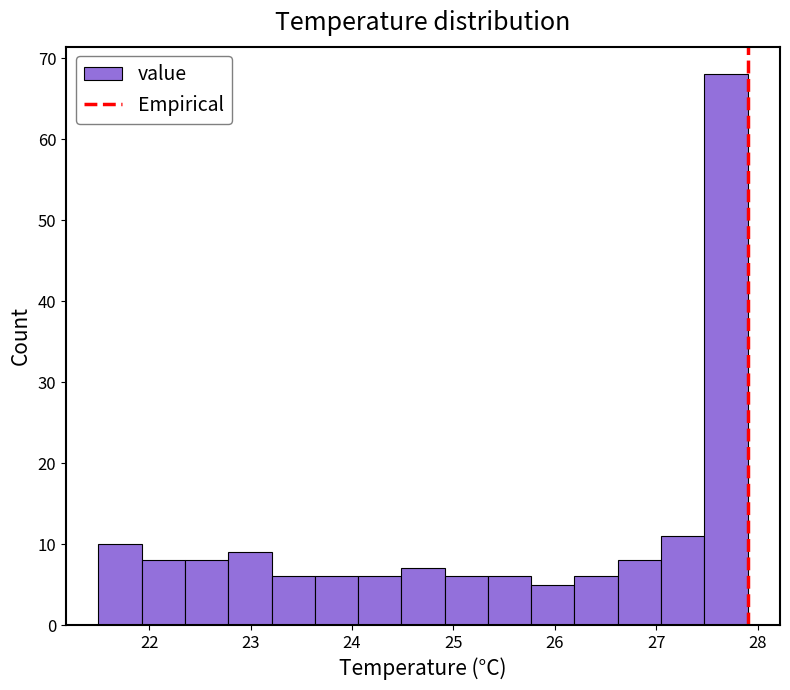

Reading left to right, list every bar in this chart as the range it spans on the x-axis followed by its height. Neither the bar edges nor the heights are printed on the chart, so give them approximately, as read against the axes.

21.5 to 21.9: 10
21.9 to 22.4: 8
22.4 to 22.8: 8
22.8 to 23.2: 9
23.2 to 23.6: 6
23.6 to 24.1: 6
24.1 to 24.5: 6
24.5 to 24.9: 7
24.9 to 25.3: 6
25.3 to 25.8: 6
25.8 to 26.2: 5
26.2 to 26.6: 6
26.6 to 27.0: 8
27.0 to 27.5: 11
27.5 to 27.9: 68